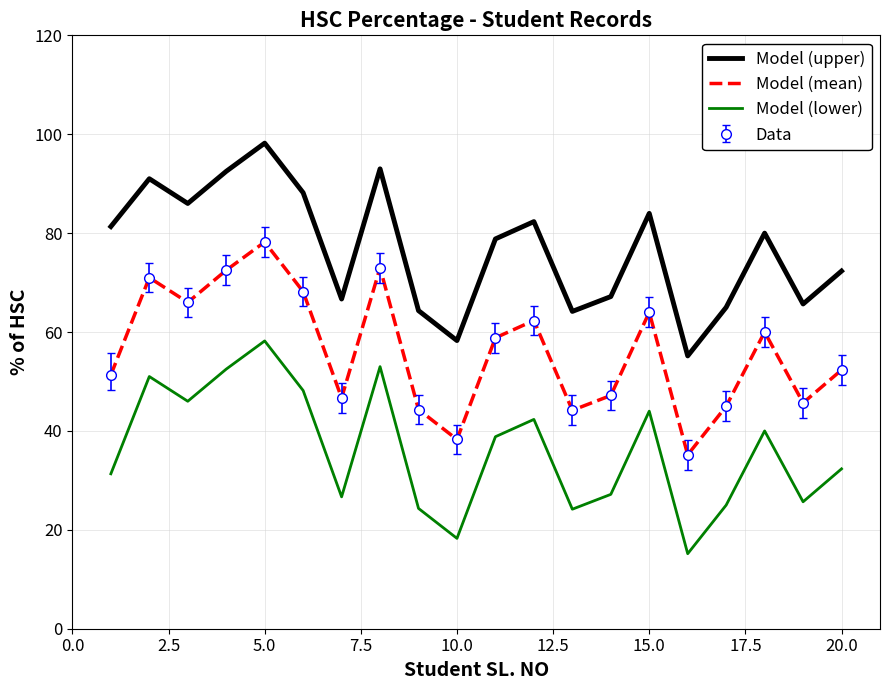

How many data points in Model (lower) are above 38?

10